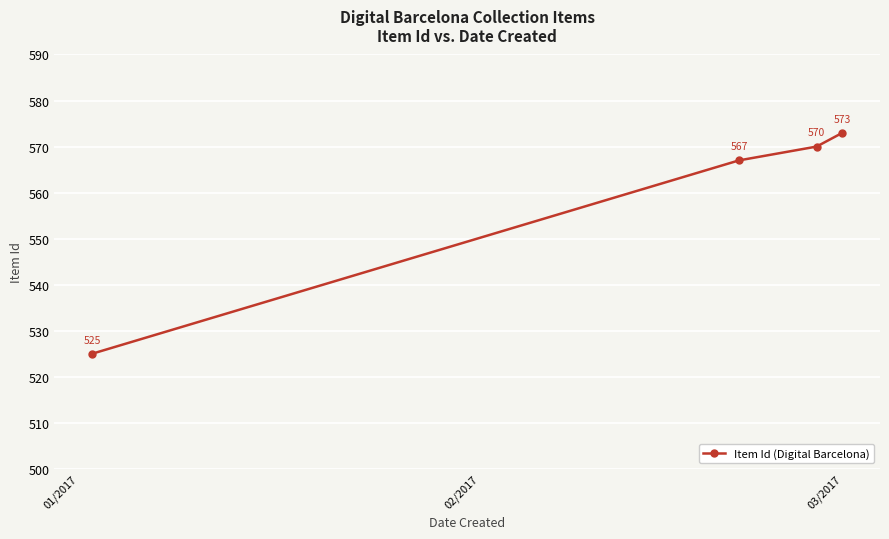

What is the value of the 2nd point from the left?

567